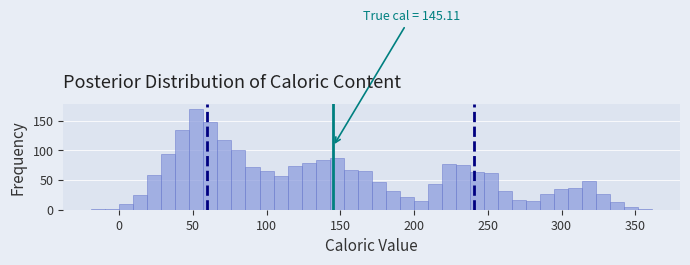

Read against the x-axis, roughly where is the centre of the tallest bar?

55